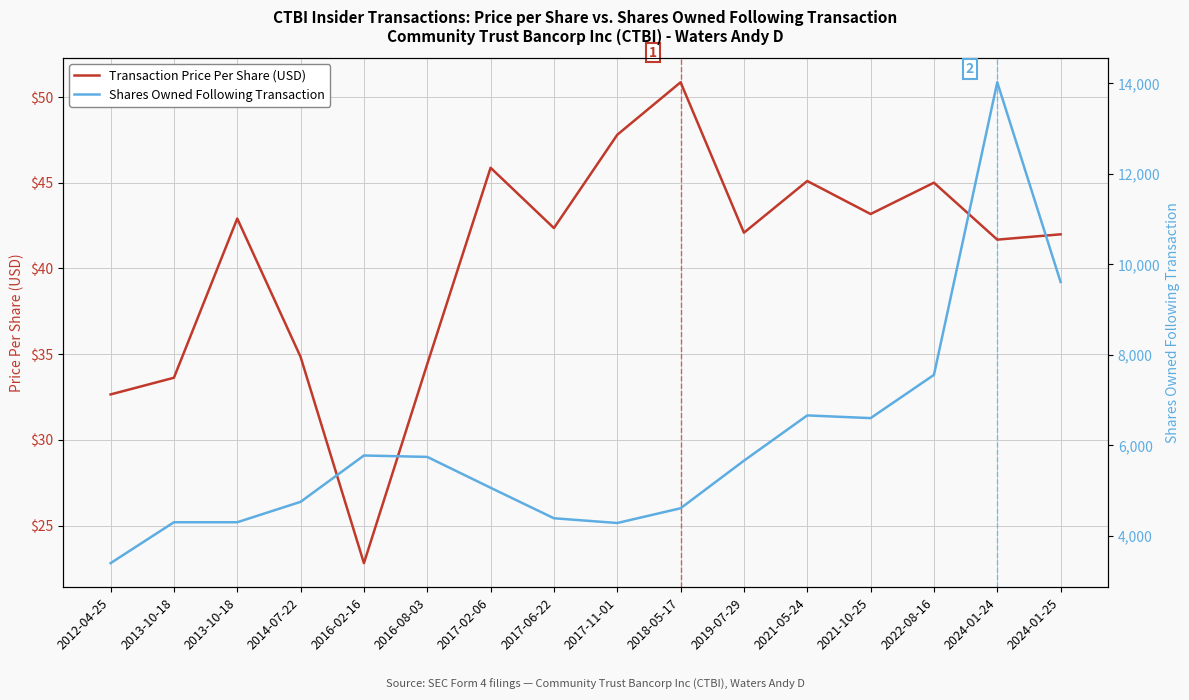

Reading left to right, extract all data points from this chart.

Transaction Price Per Share (USD): 32.7	33.6	42.9	34.8	22.8	34.4	45.9	42.4	47.8	50.9	42.1	45.1	43.2	45.0	41.7	42.0
Shares Owned Following Transaction: 3396.0	4300.0	4300.0	4751.0	5775.0	5744.0	5062.0	4388.0	4283.0	4609.0	5660.0	6661.0	6601.0	7556.0	14023.0	9610.0